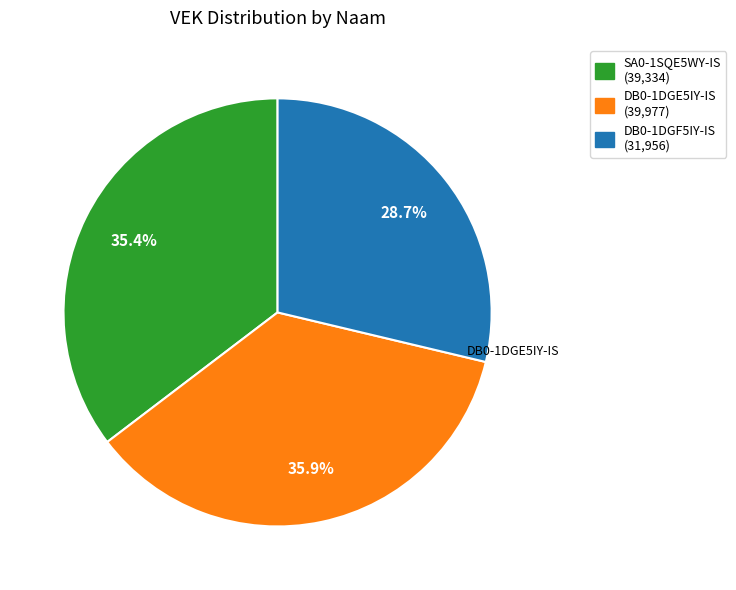

How many slices are in this pie chart?

3